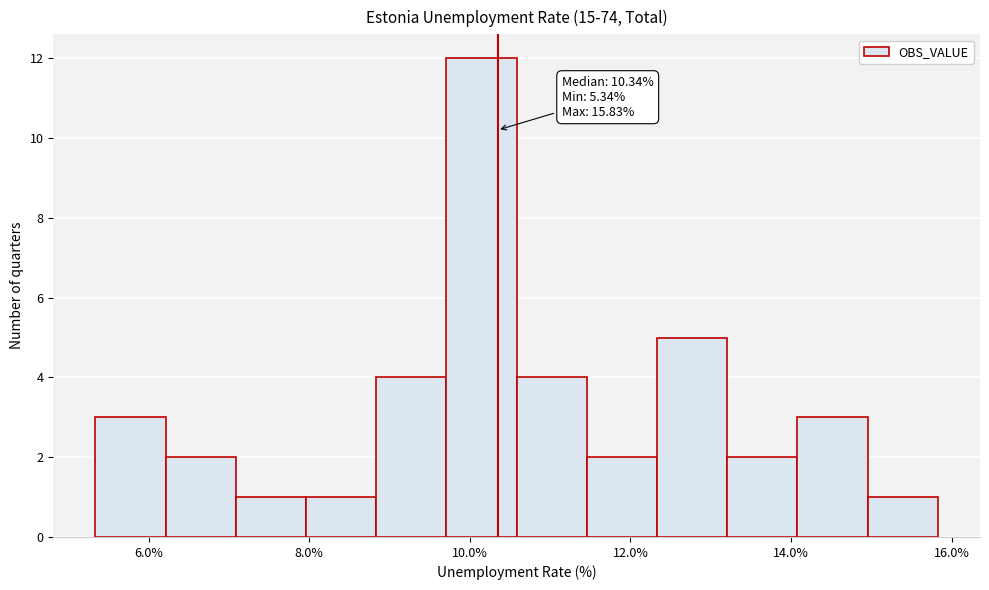

Over which range of the x-axis is the bar tallest?

9.8 to 10.6